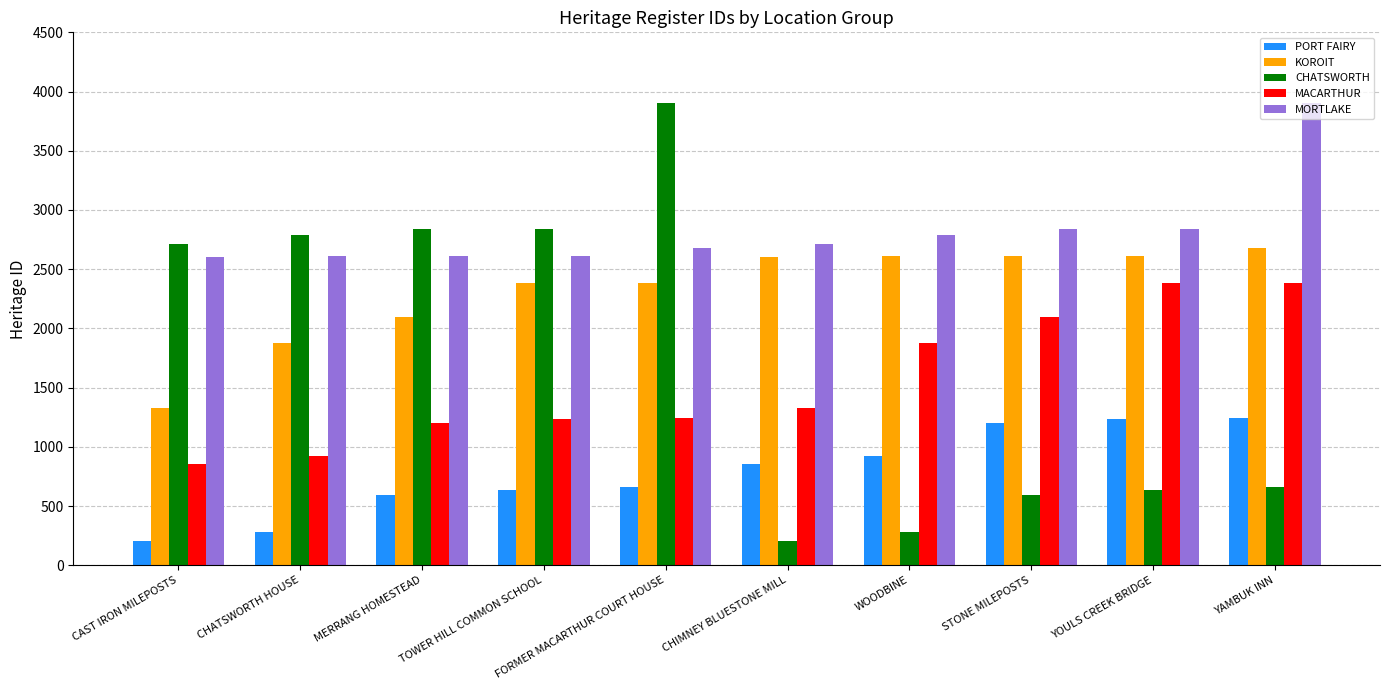

Count the number of categories in the chart.

10